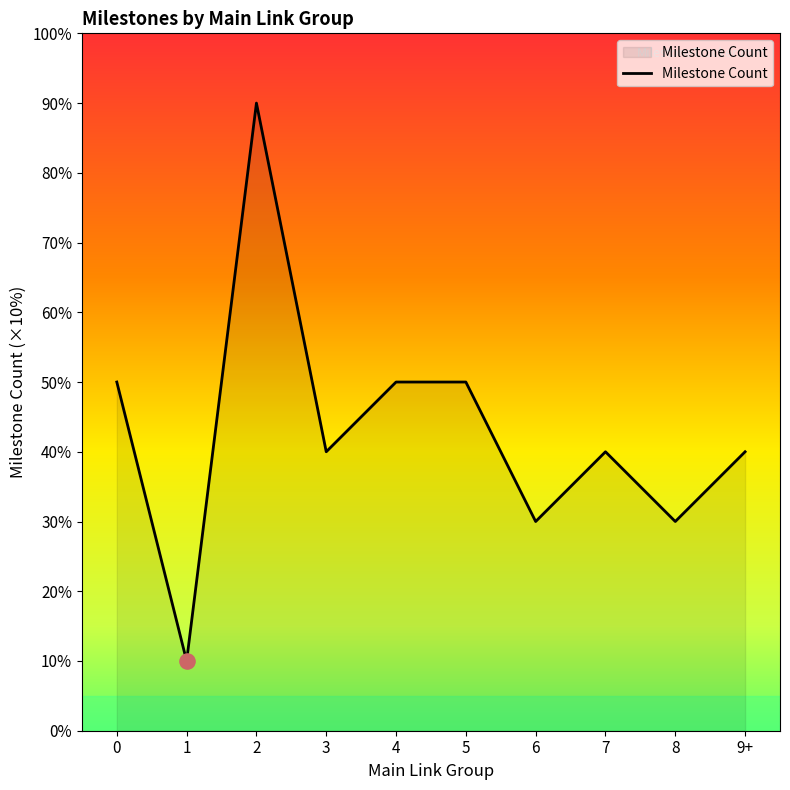

Approximately how many times larger is the value at 1 compared to 0?

0.2